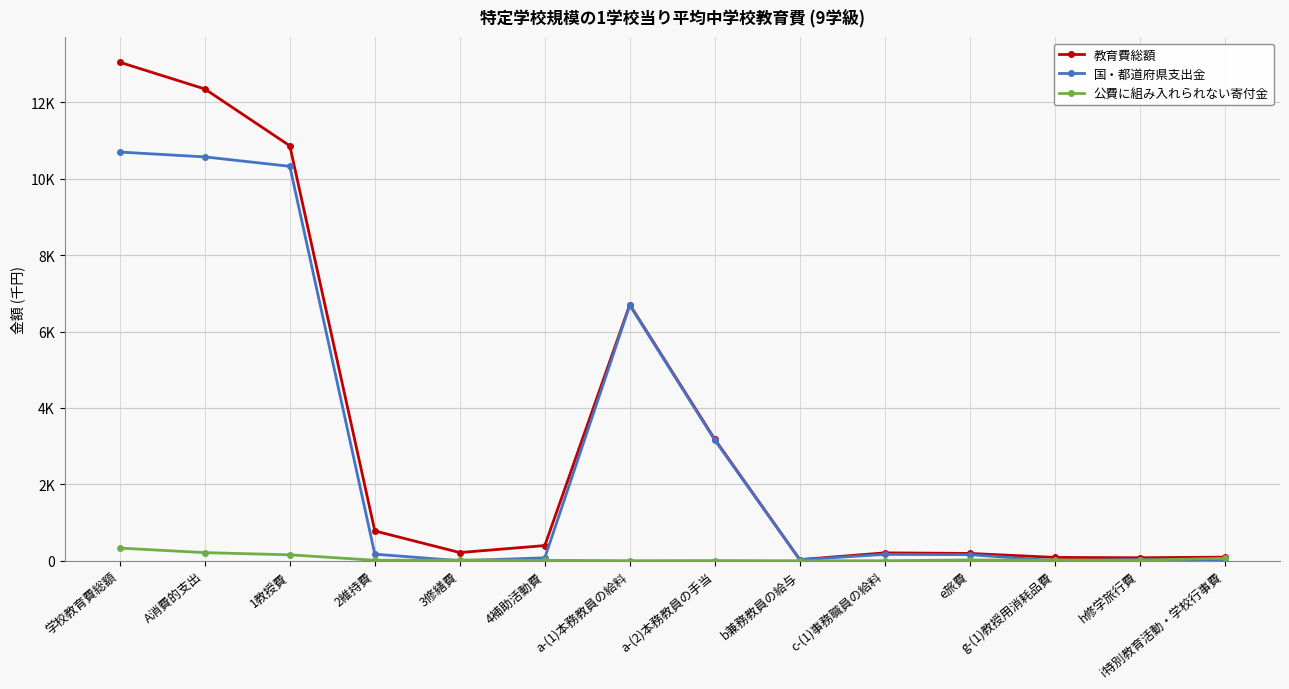

How many categories are shown in the chart?

14